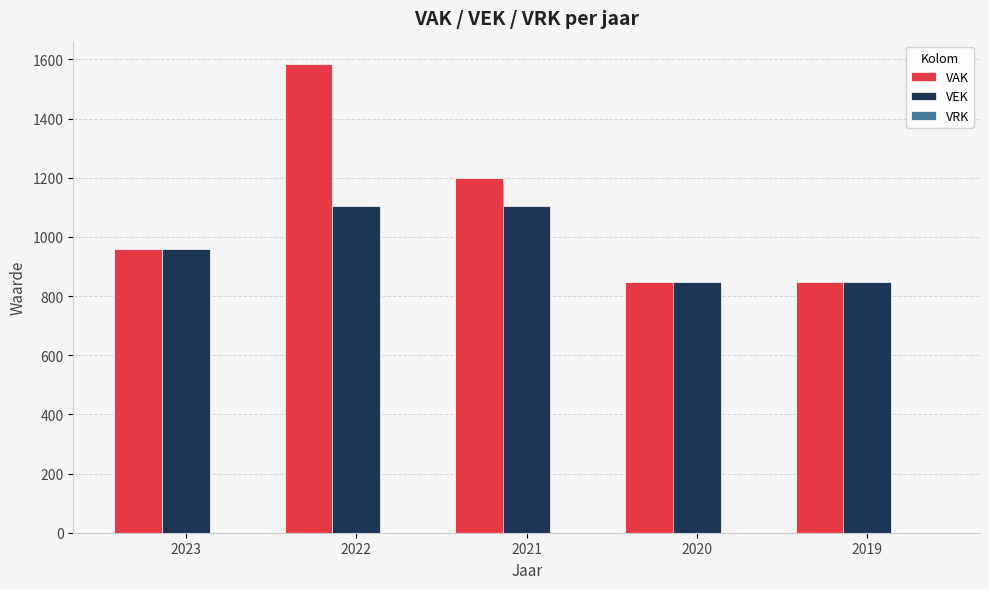

What is the spread (max minus min) of values at 2020?

0